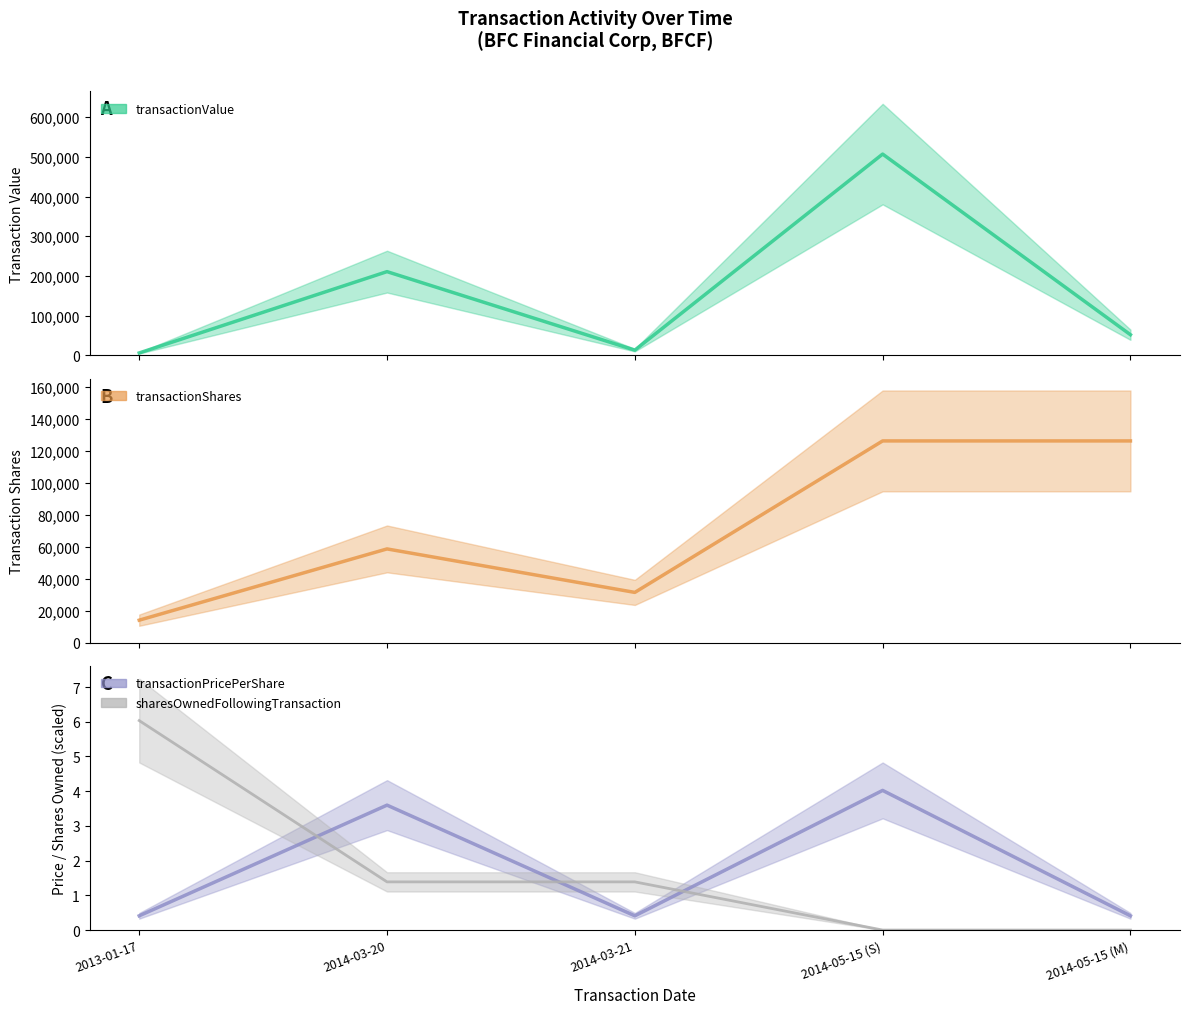

What is the spread (max minus min) of values at 2013-01-17?

14039.6